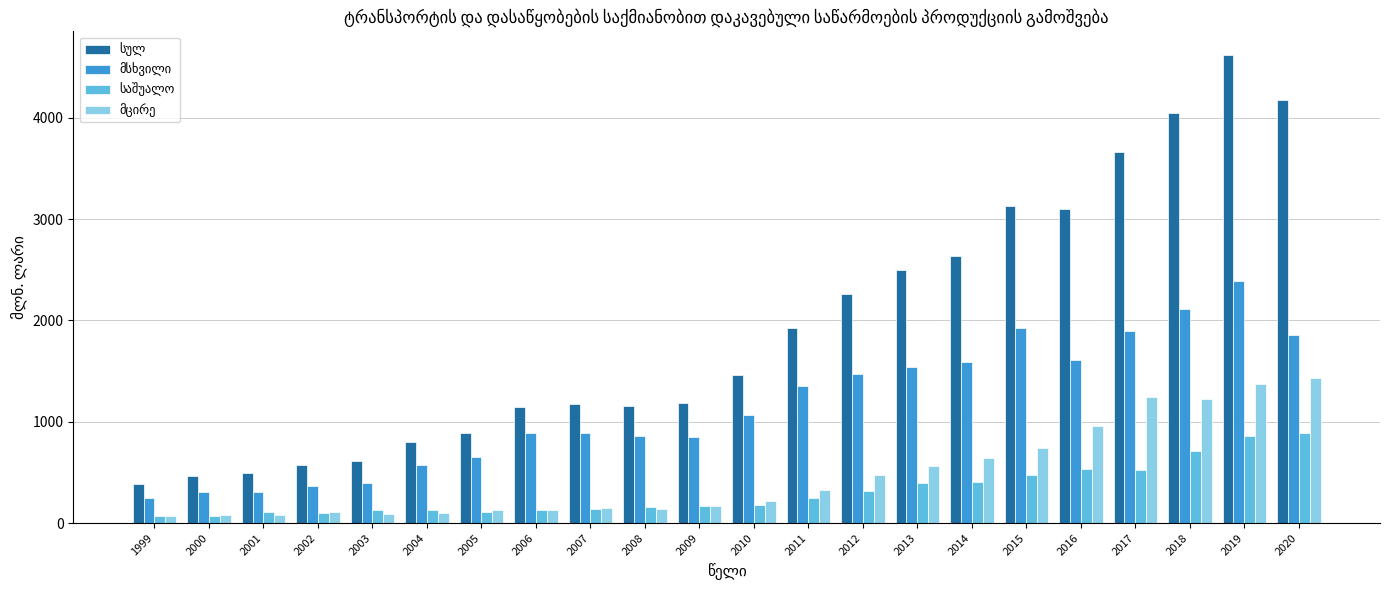

What is the total value across all series at 2006?

2290.1